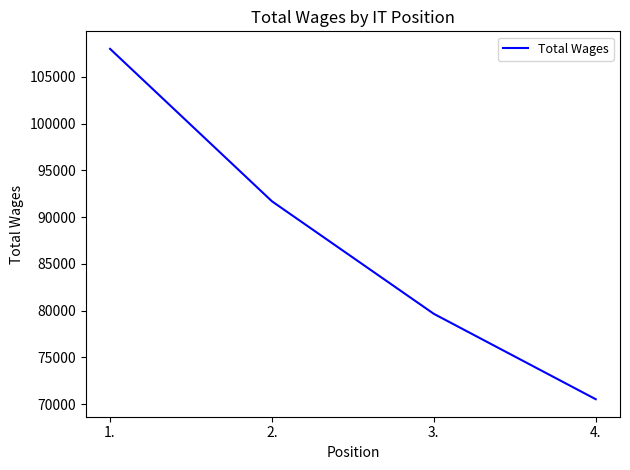

What position from the right is 3.?

2